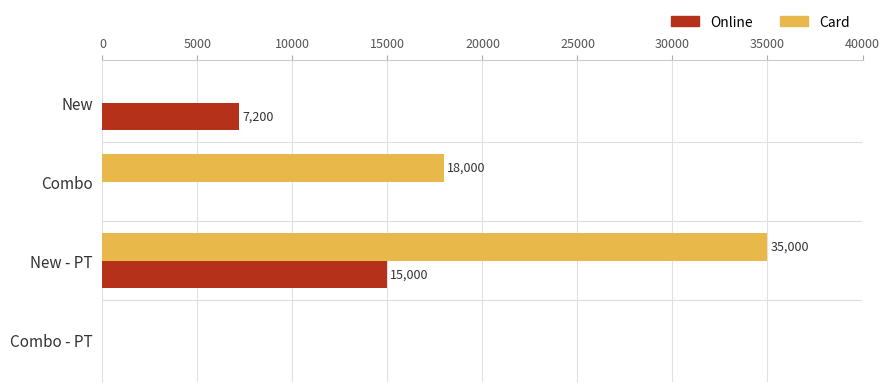

At which category is the sum across all series the highest?

New - PT